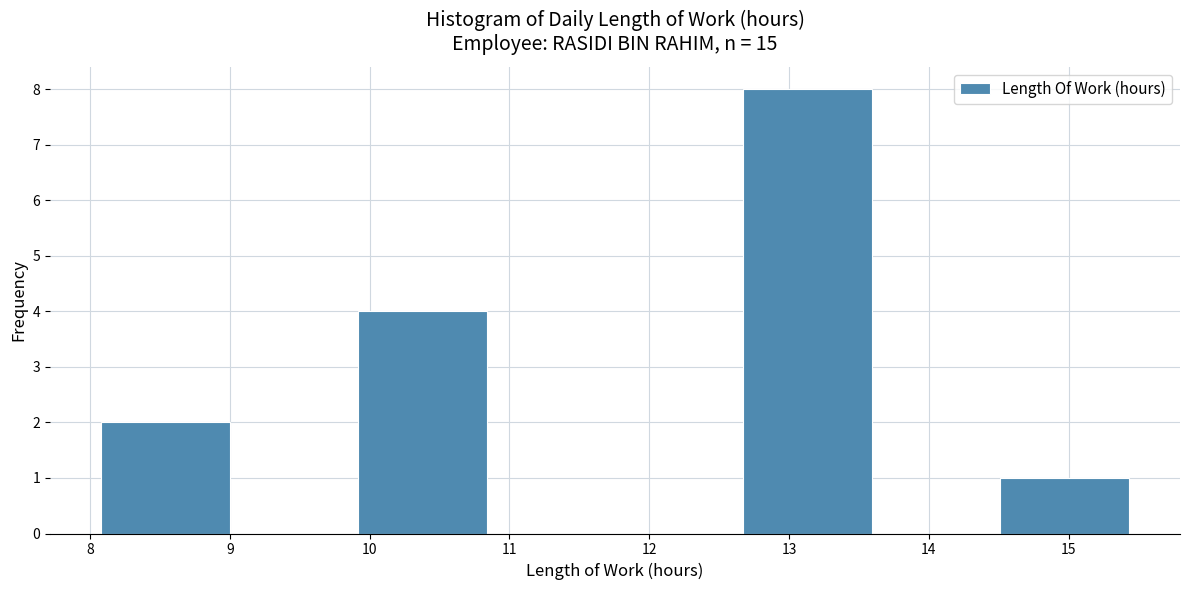

Reading left to right, list every bar in this chart as the range it spans on the x-axis followed by its height. Neither the bar edges nor the heights are printed on the chart, so give them approximately, as read against the axes.

8.1 to 9.0: 2
9.0 to 9.9: 0
9.9 to 10.8: 4
10.8 to 11.8: 0
11.8 to 12.7: 0
12.7 to 13.6: 8
13.6 to 14.5: 0
14.5 to 15.4: 1